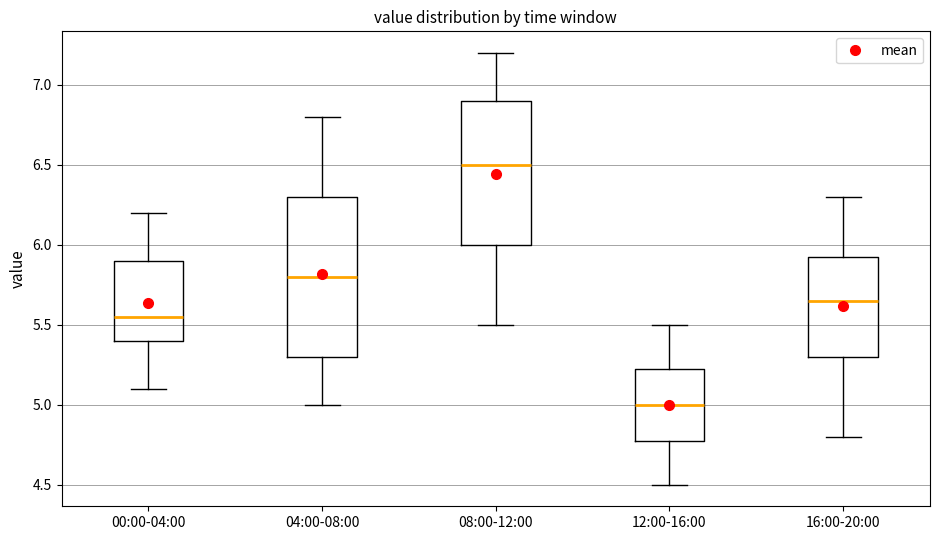

Reading left to right, transcribe this box plot: for each box, give where its median line is, the range the box spans, and where its two whiskers end, as read against the y-axis. The values are not printed on the chart, so give them approximately, as read against the axis.

00:00-04:00: median 5.55, box 5.40 to 5.90, whiskers 5.10 to 6.20
04:00-08:00: median 5.80, box 5.30 to 6.30, whiskers 5.00 to 6.80
08:00-12:00: median 6.50, box 6.00 to 6.90, whiskers 5.50 to 7.20
12:00-16:00: median 5.00, box 4.80 to 5.25, whiskers 4.50 to 5.50
16:00-20:00: median 5.65, box 5.30 to 5.95, whiskers 4.80 to 6.30